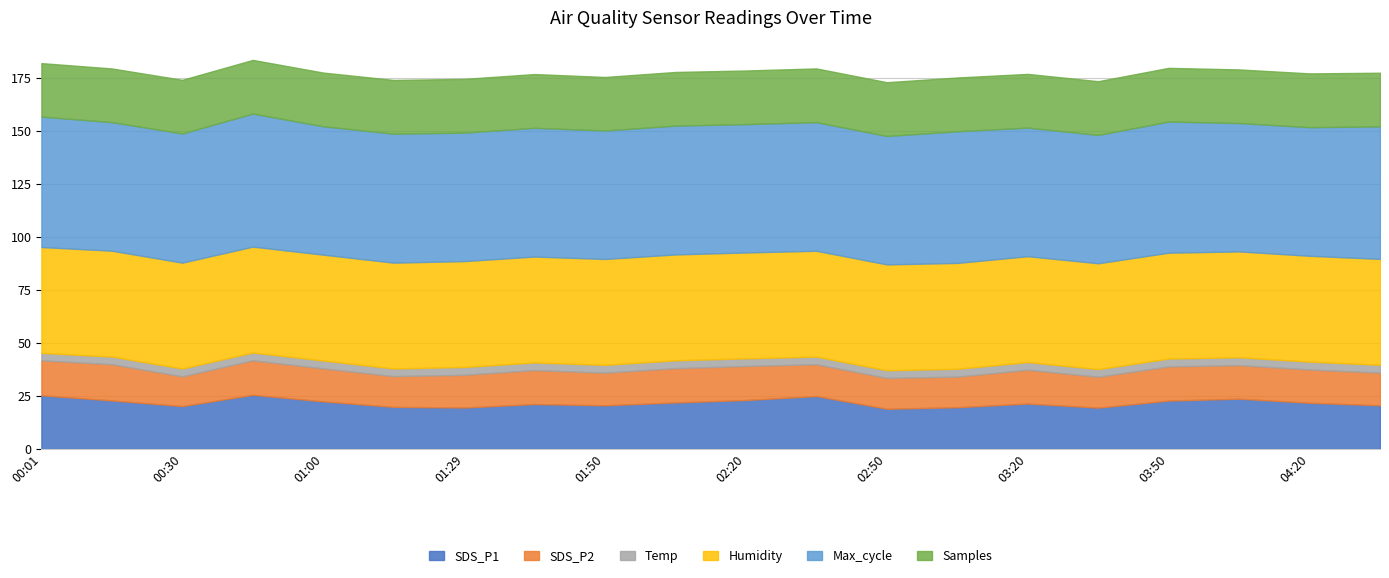

What is the highest value of the SDS_P1 series?

25.5